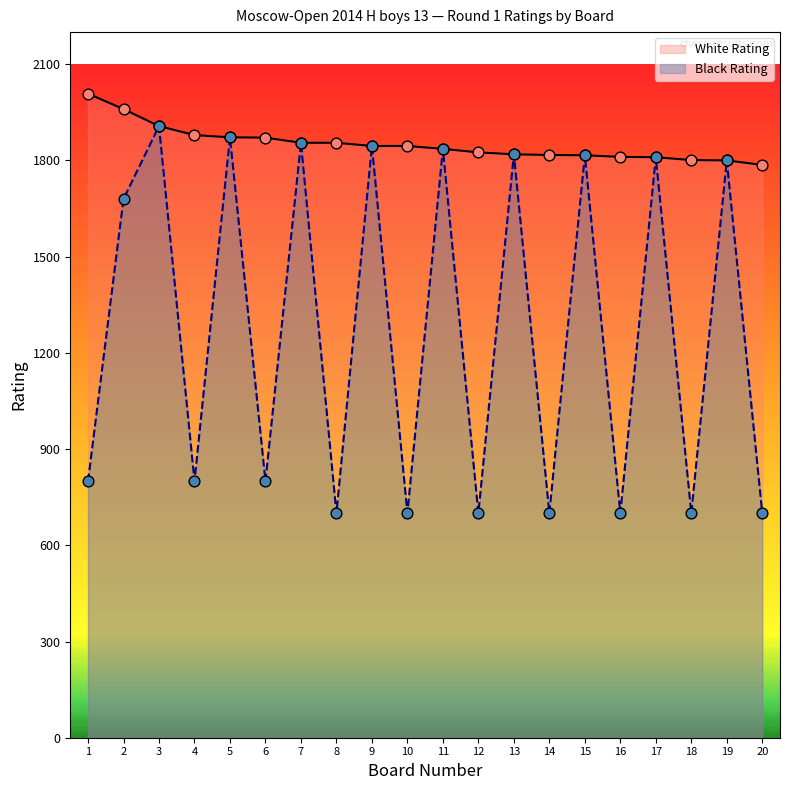

What is the total value across all series at 16?

2511